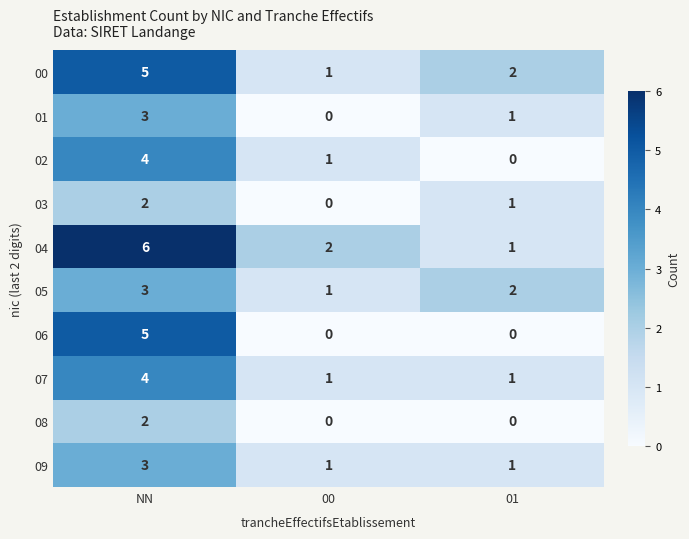

Rank the categories by 00 value from highest to lowest.

NN, 01, 00